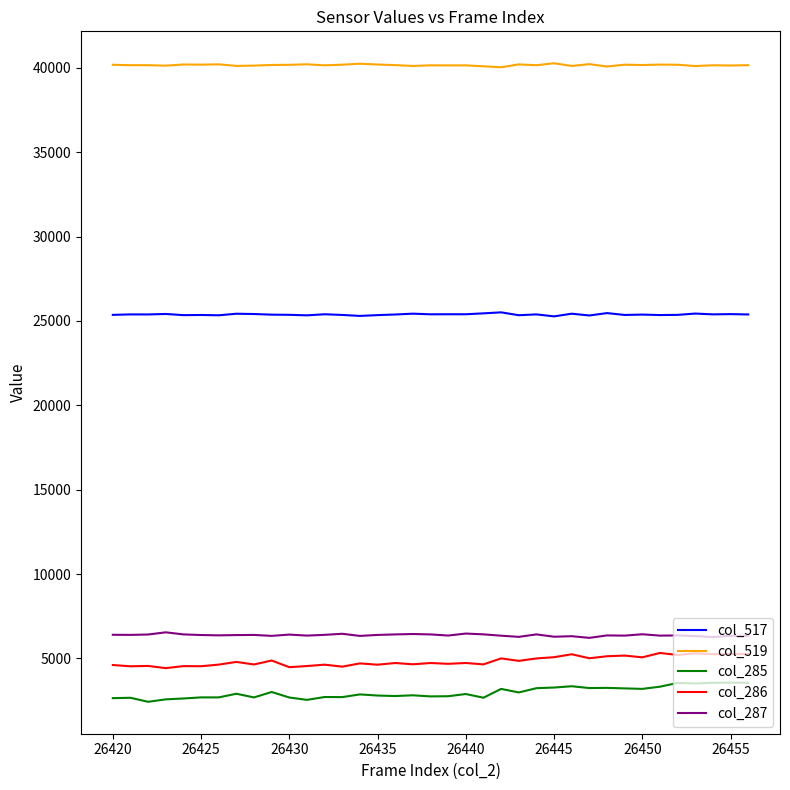

What is the highest value of the col_517 series?

25507